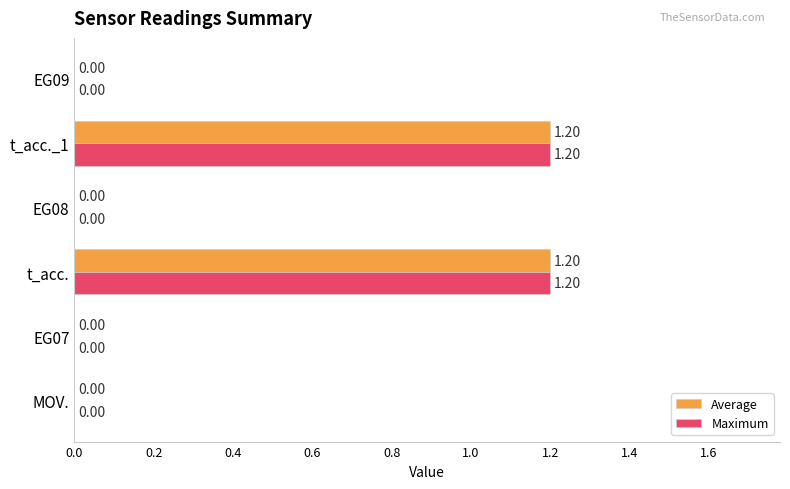

How many positive values does the Maximum series have?

2